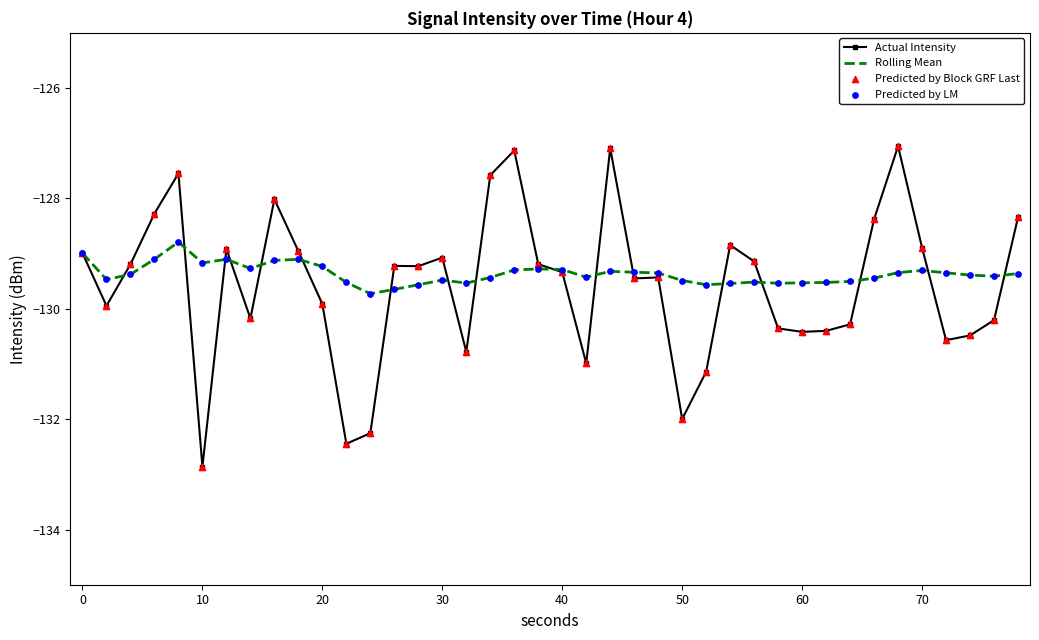

Which series has the widest spread of values?

Actual Intensity